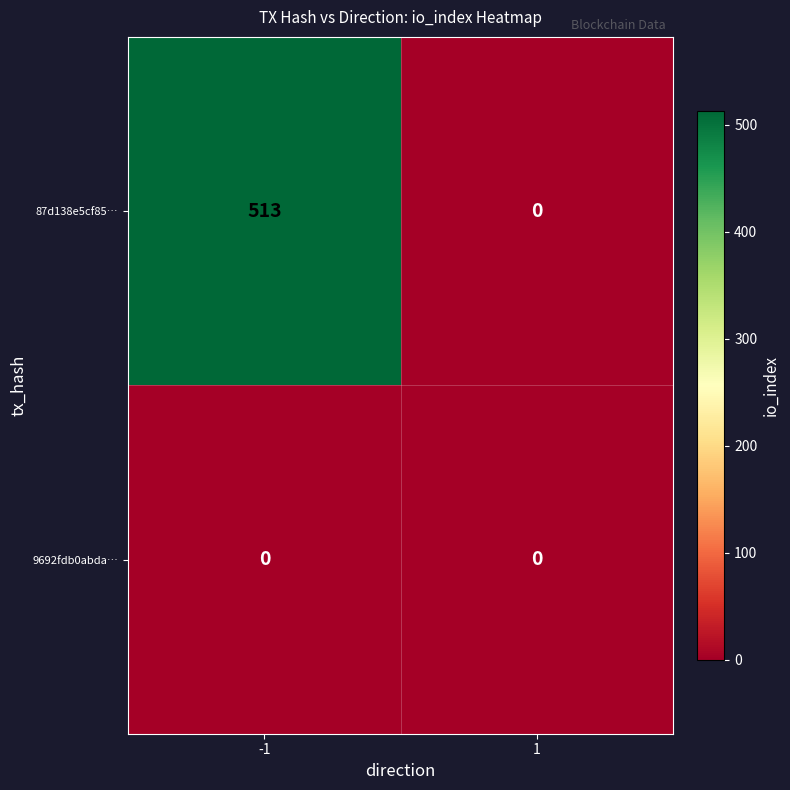

Which series has the largest total across all categories?

87d138e5cf85…